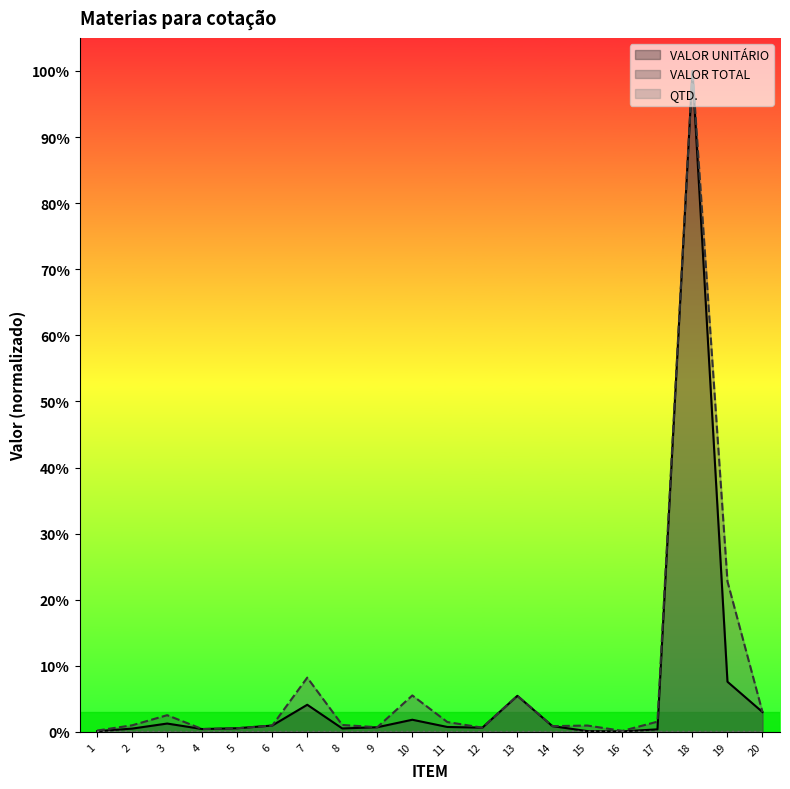

Which series has the largest range (max minus min)?

VALOR UNITÁRIO